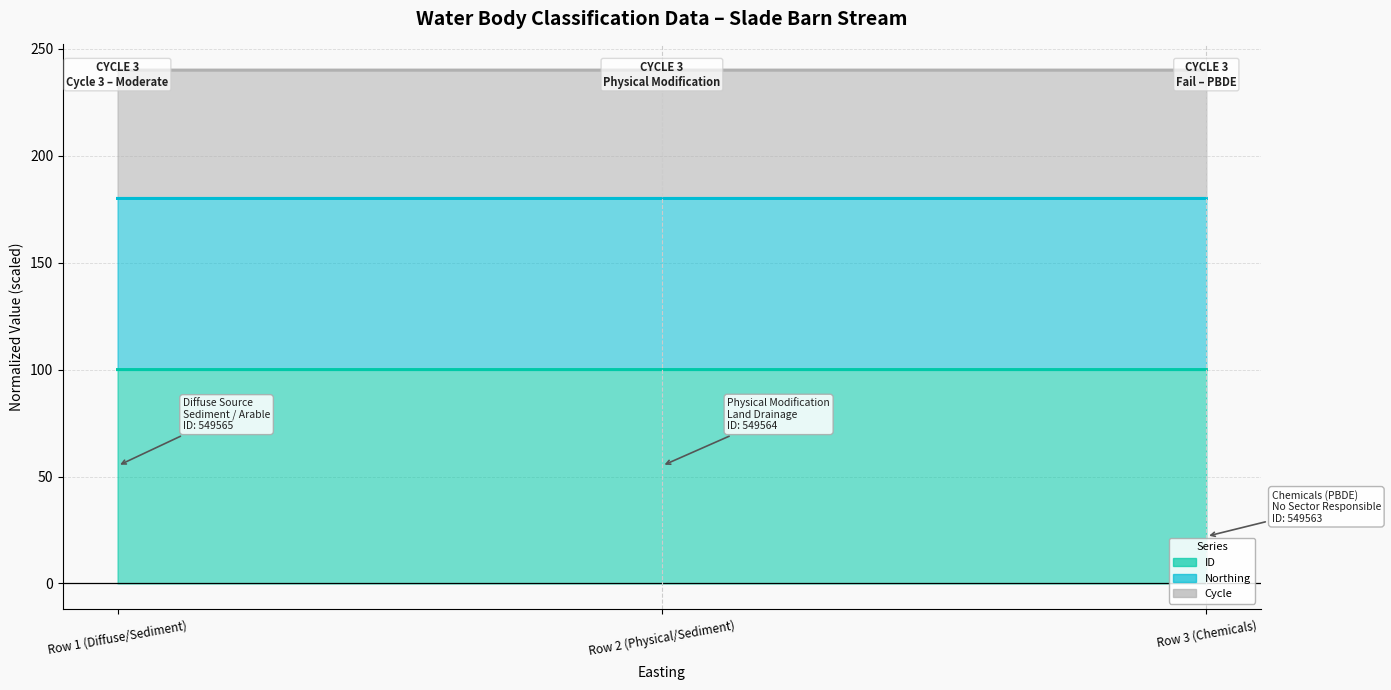

What are all the series names shown in the legend?

ID line, Northing line, Cycle line